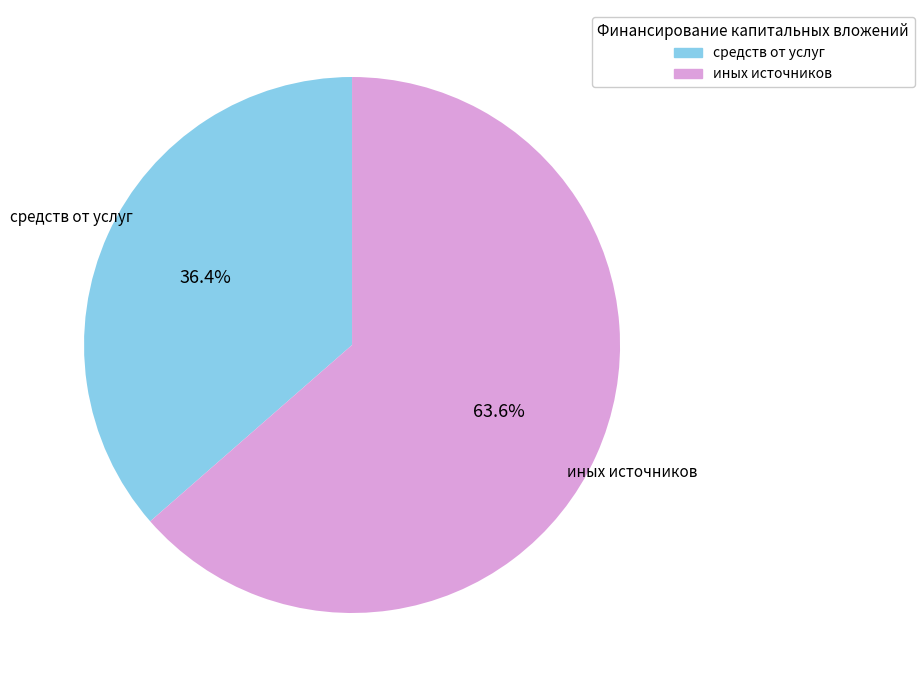

Is there a majority slice in this chart?

Yes